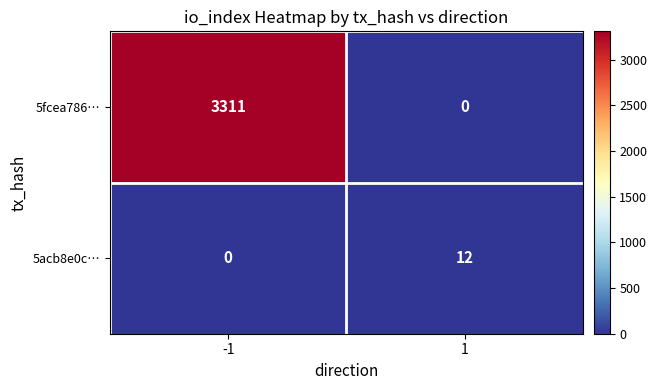

Reading left to right, extract all data points from this chart.

5fcea786…: 3311	0
5acb8e0c…: 0	12